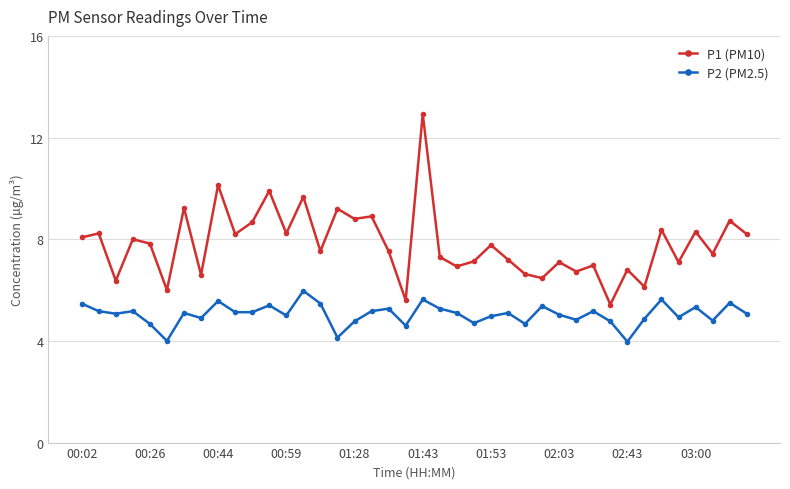

True or false: P1 (PM10) and P2 (PM2.5) intersect in this chart.

False